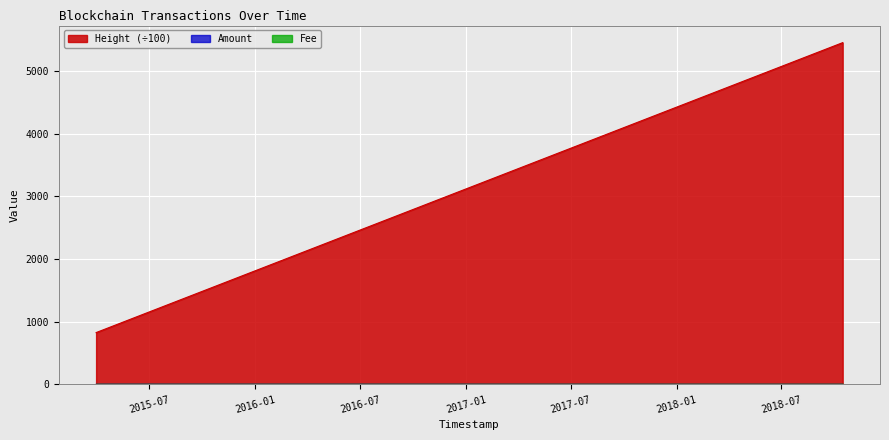

Between 2015-03-30 19:18:40 and 2015-05-20 00:33:31, which is larger?

2015-05-20 00:33:31